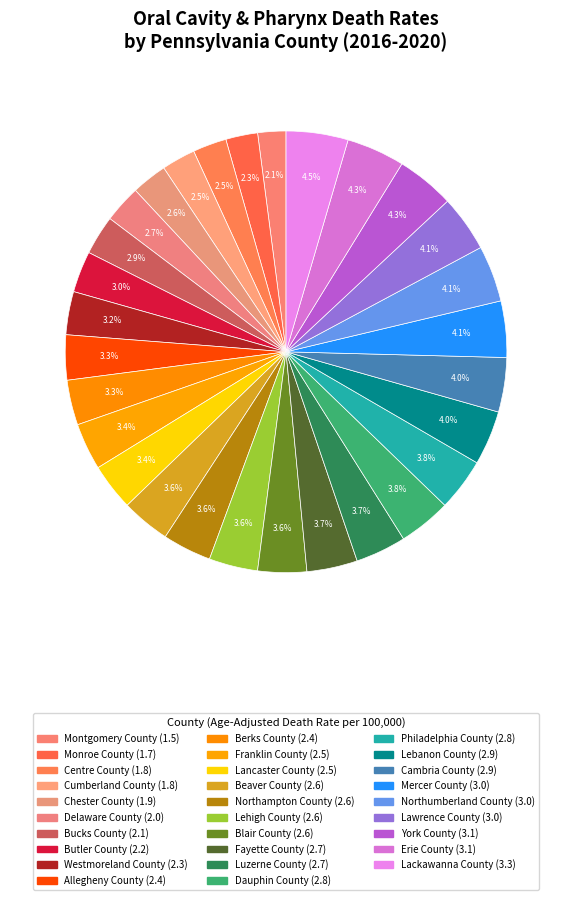

Approximately how many times larger is the value at Lehigh County compared to Cambria County?

0.9